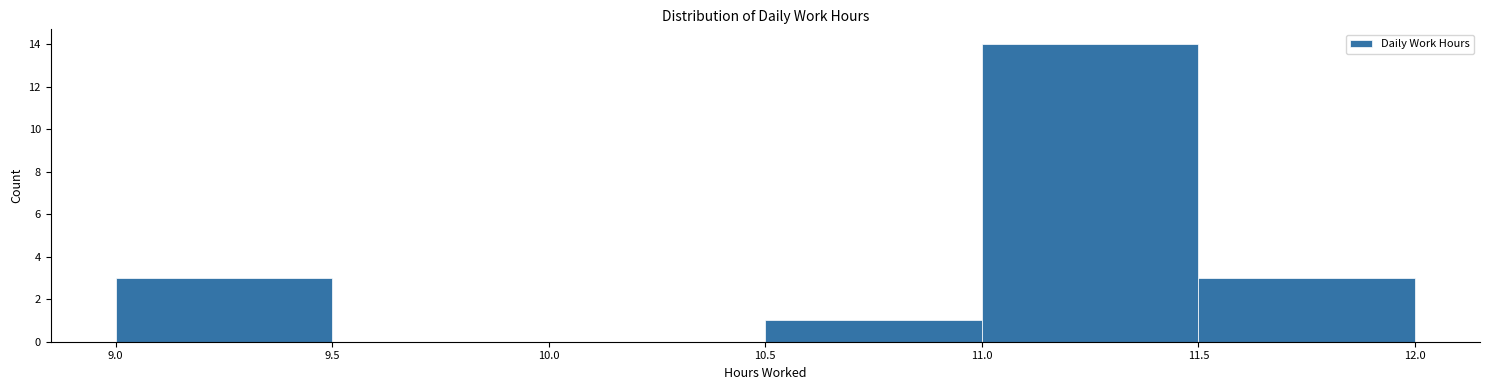

How tall is the bar that spans 11.0 to 11.5 on the x-axis? The values are not printed on the chart, so give them approximately, as read against the axis.

14